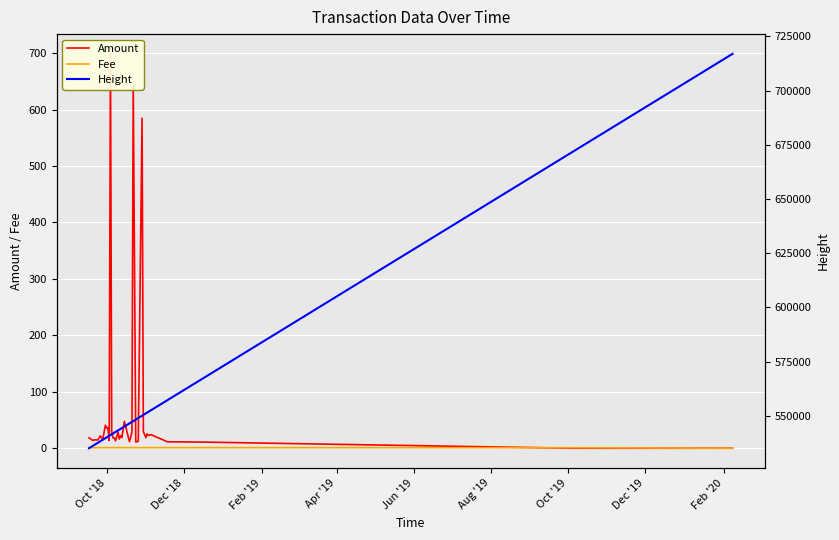

List the series in order of their peak value, highest first.

Height, Amount, Fee